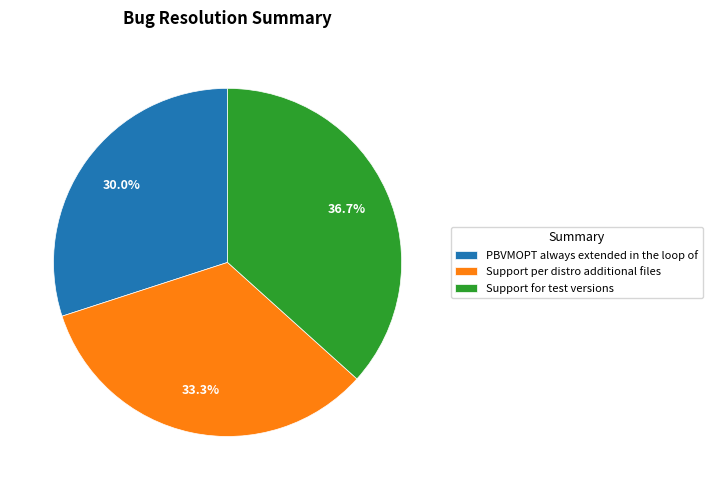

Does Support for test versions account for over 50% of the chart?

No